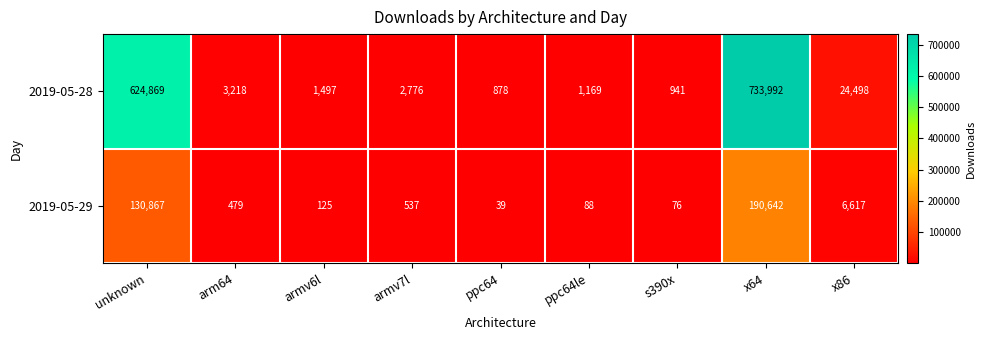

At s390x, list the series in order from largest to smallest.

2019-05-28, 2019-05-29